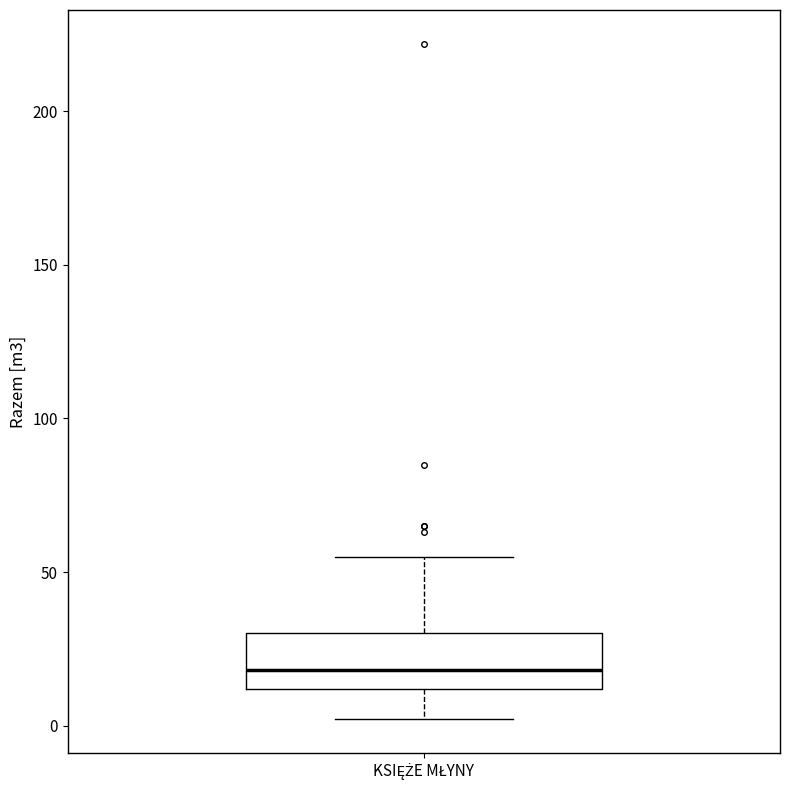

Transcribe this box plot: give where the median line is, the range the box spans, and where the two whiskers end, as read against the y-axis. The values are not printed on the chart, so give them approximately, as read against the axis.

median 20, box 10 to 30, whiskers 0 to 55